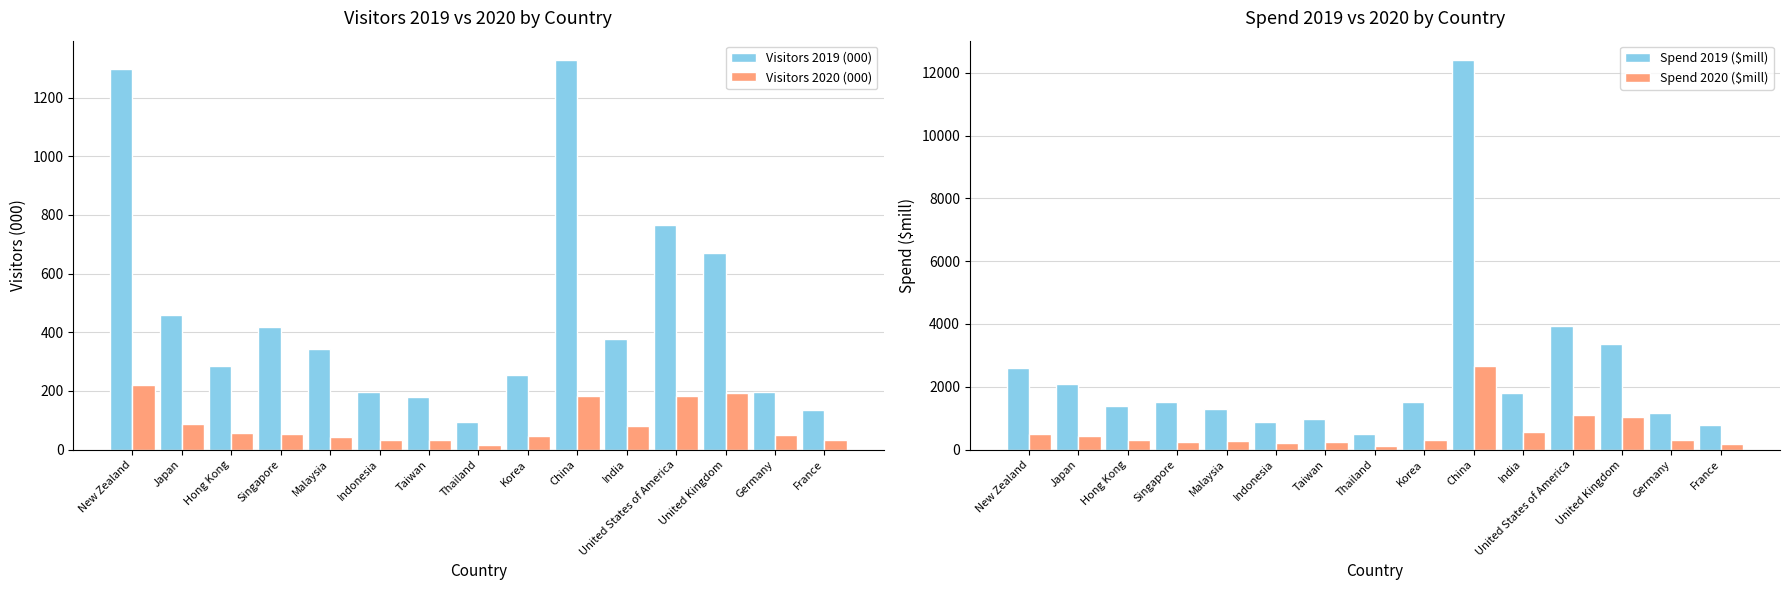

At Hong Kong, list the series in order from smallest to largest.

Visitors 2020 (000), Visitors 2019 (000), Spend 2020 ($mill), Spend 2019 ($mill)